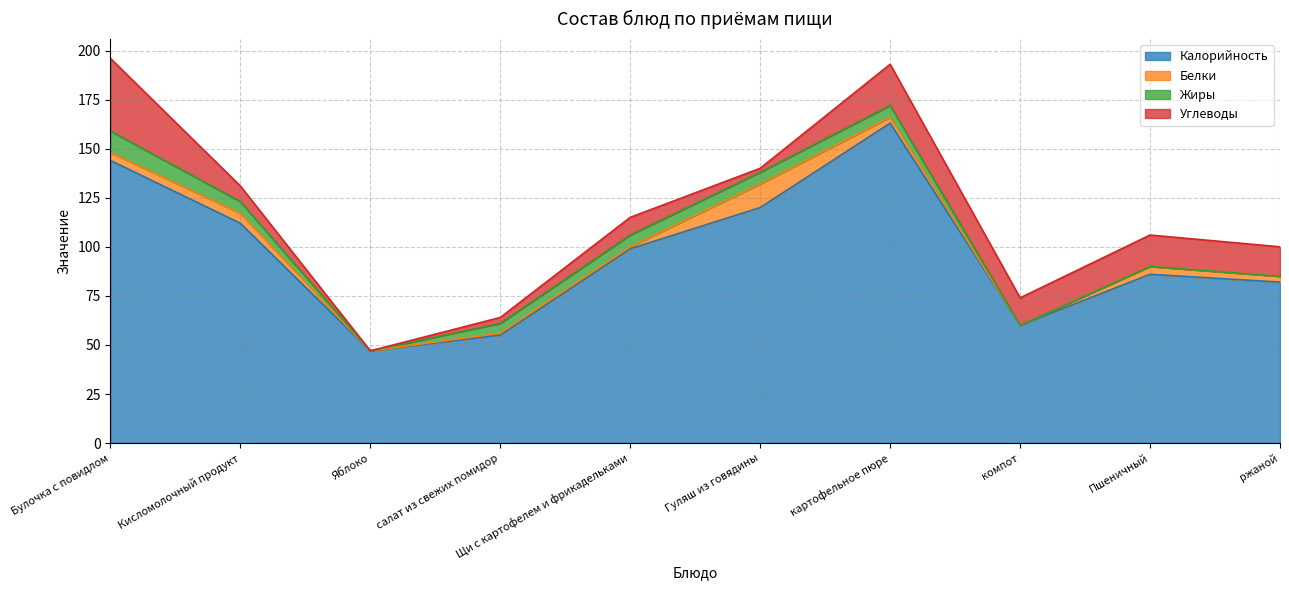

Reading left to right, transcribe all the data shown in this chart.

Калорийность: 144	112	47	55	99	120	163	60	86	82
Белки: 4	5	0	1	1	12	3	0	4	3
Жиры: 11	6	0	5	6	6	6	0	0	0
Углеводы: 37	8	0	3	9	2	21	14	16	15